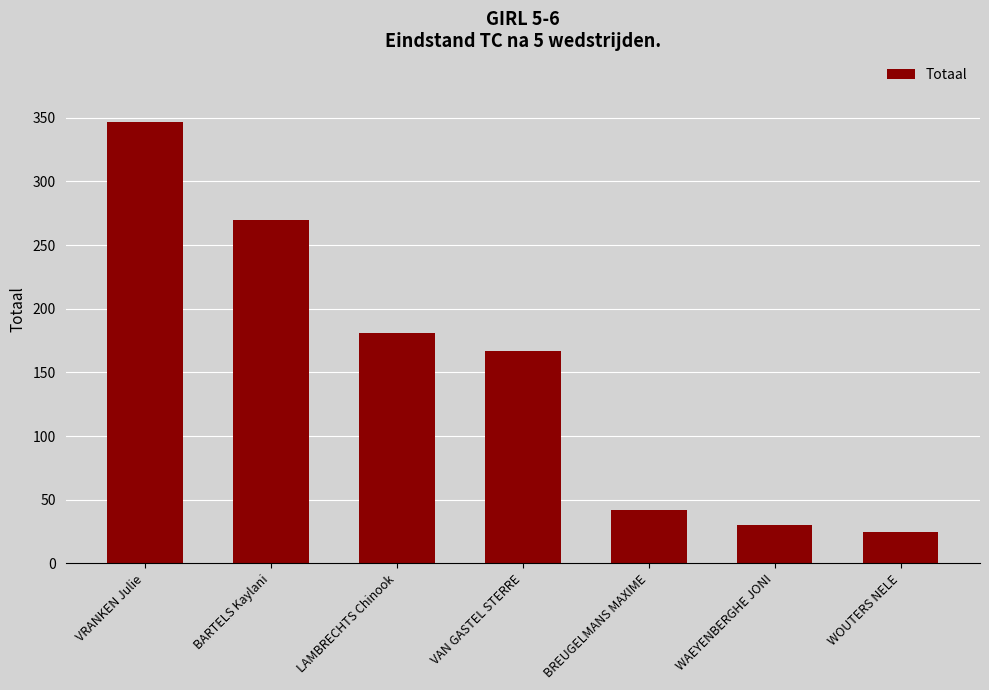

What is the label of the 5th bar from the right?

LAMBRECHTS Chinook